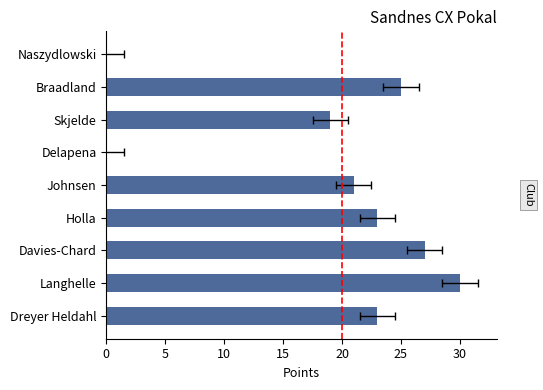

The chart shows a value of 0 at Delapena. True or false?

True